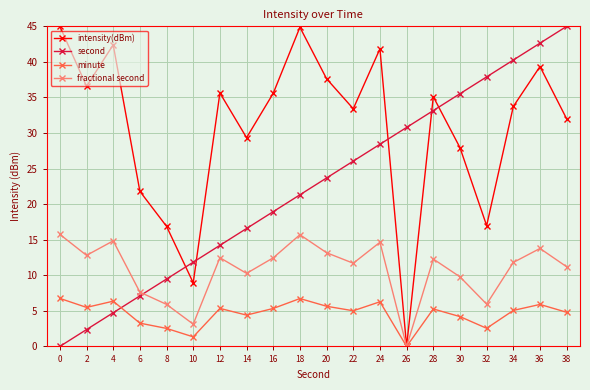

Where is the first local minimum for fractional second?

2